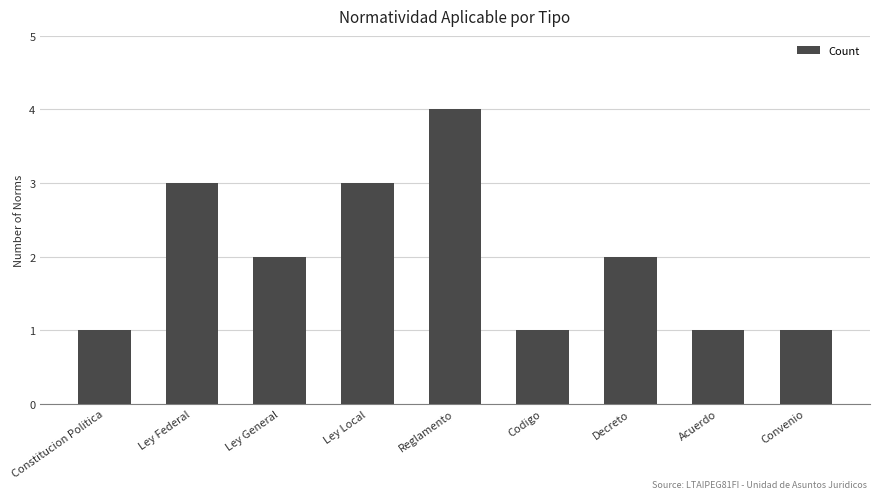

Reading right to left, transcribe all the data shown in this chart.

1	1	2	1	4	3	2	3	1